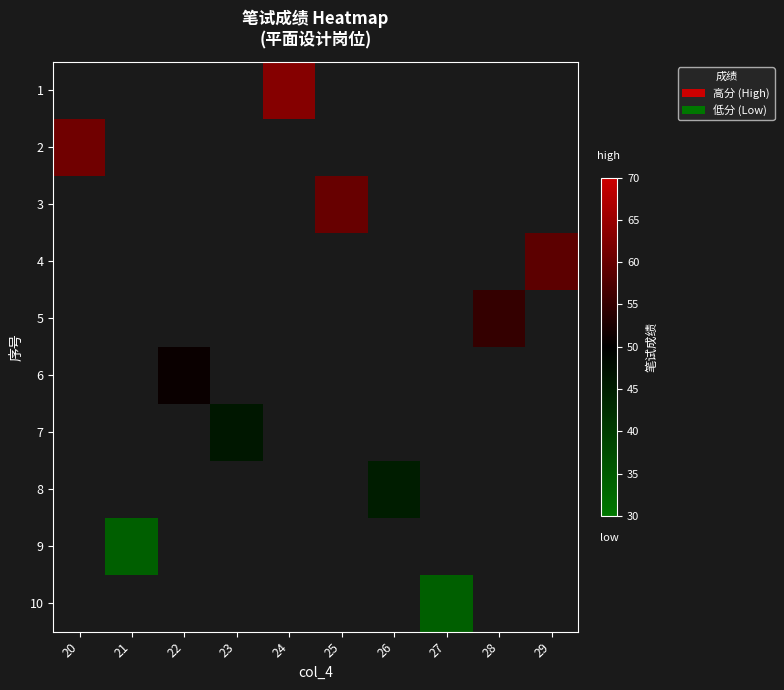

Which category has the highest value across all series?

24